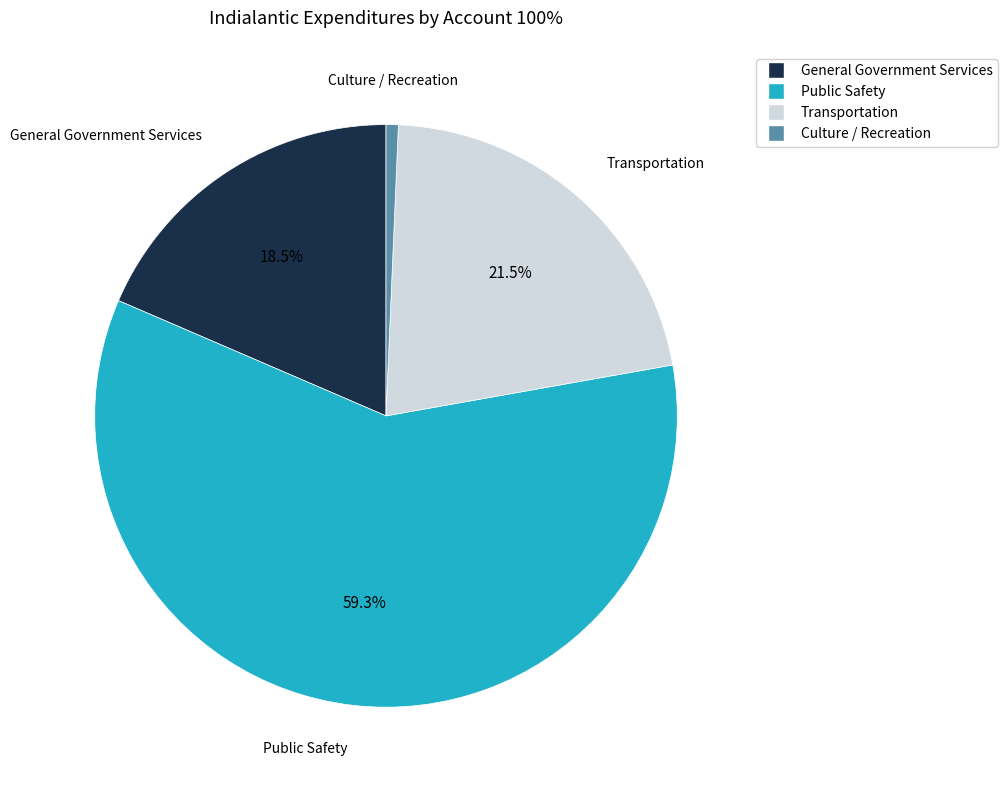

Which slice represents more than half of the pie?

Public Safety